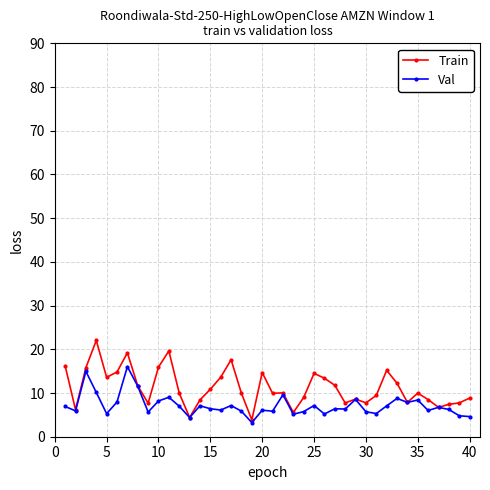

Count the number of categories in the chart.

40